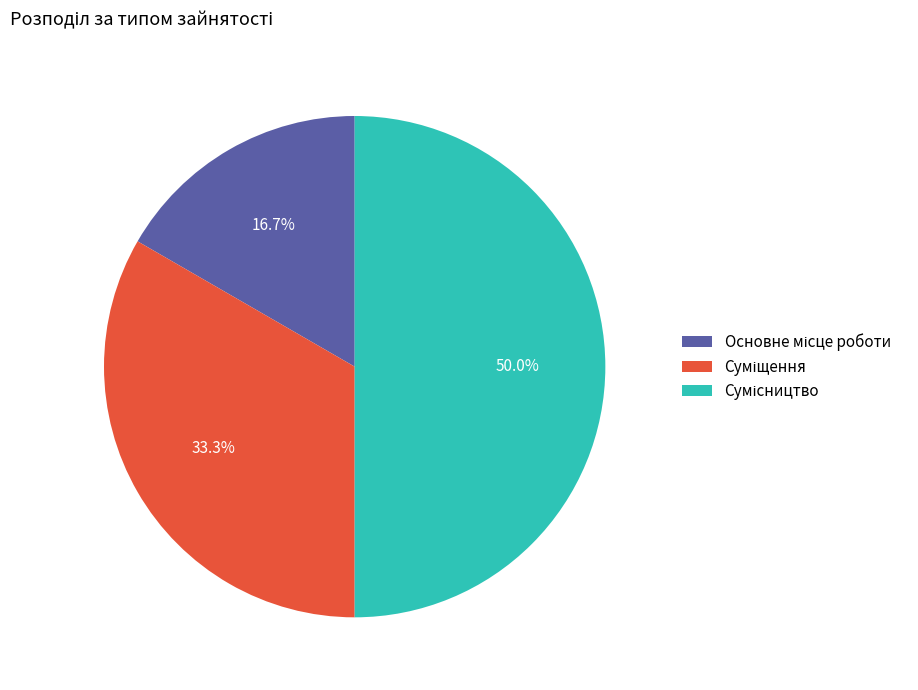

What percentage is the Суміщення slice, to the nearest percent?

33%